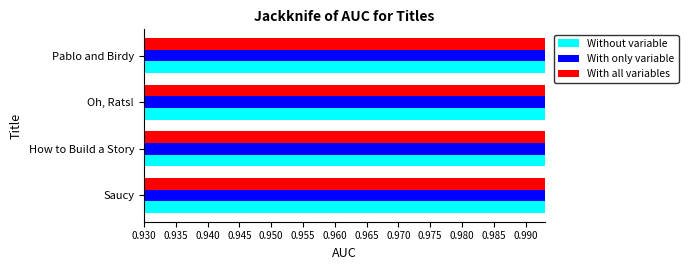

Count the Without variable values in the range 0 to 1.

4